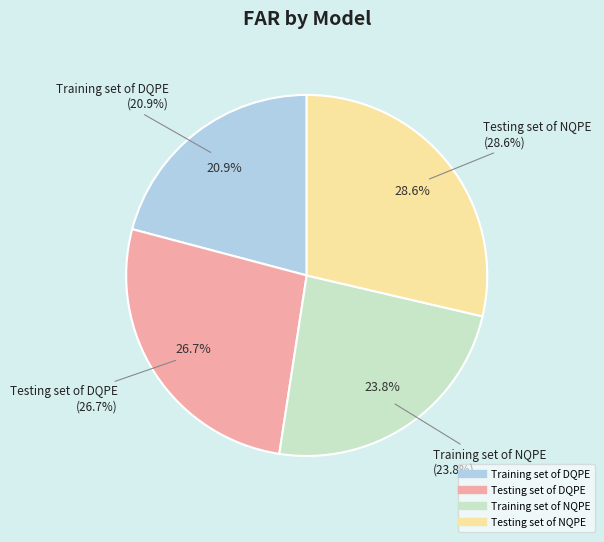

To the nearest percent, what is the combined percentage of Training set of NQPE and Training set of DQPE?

45%